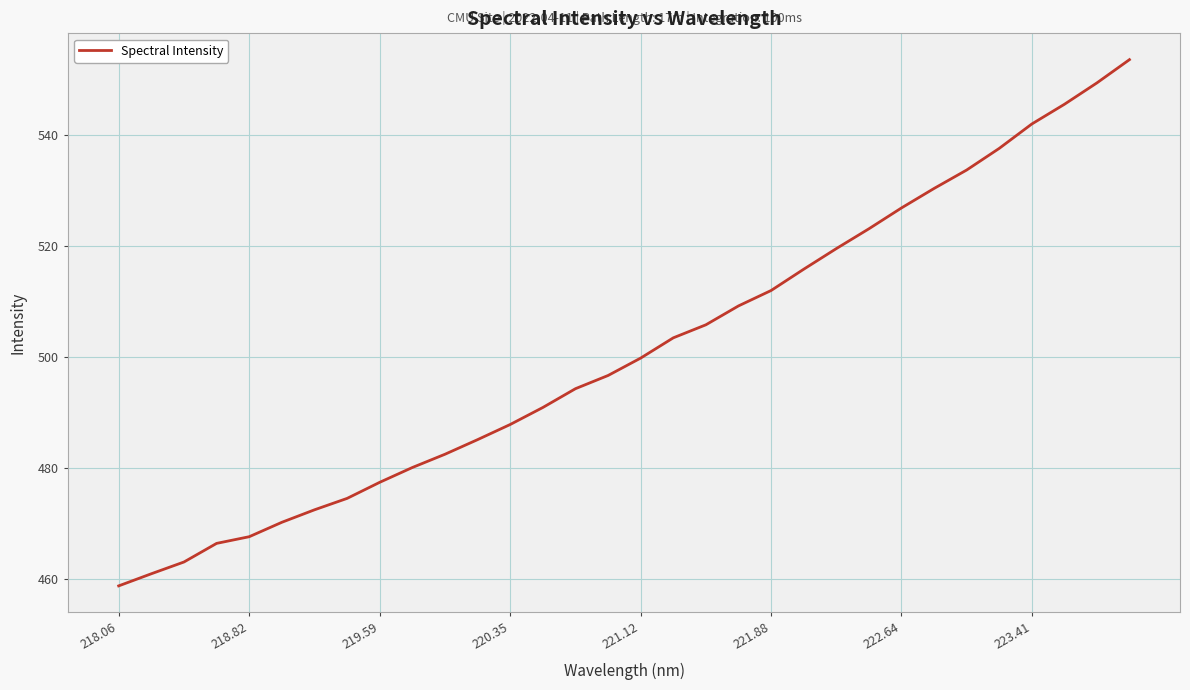

What is the maximum value shown in the chart?

553.5